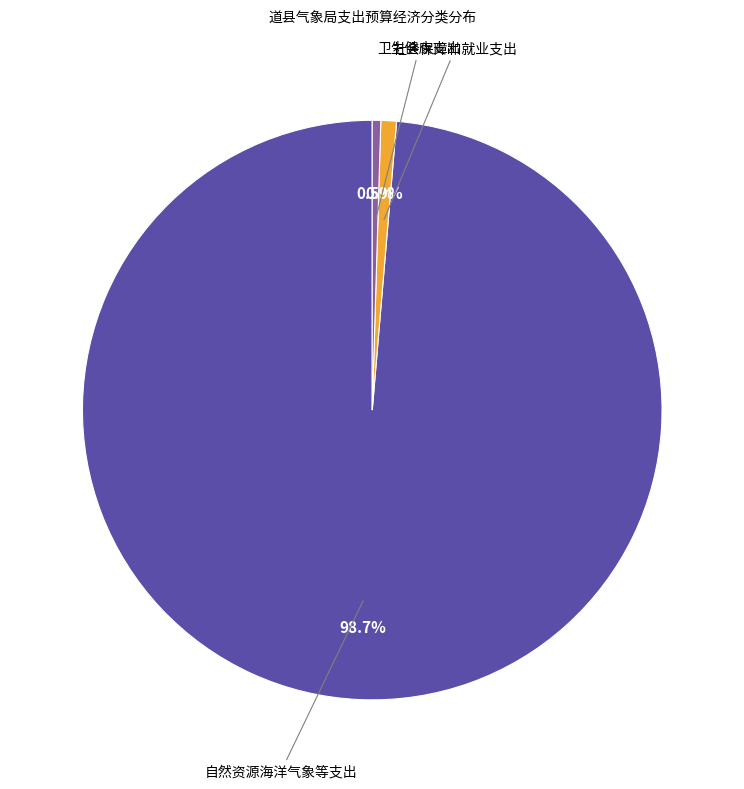

Is there any slice that represents more than half of the pie?

Yes